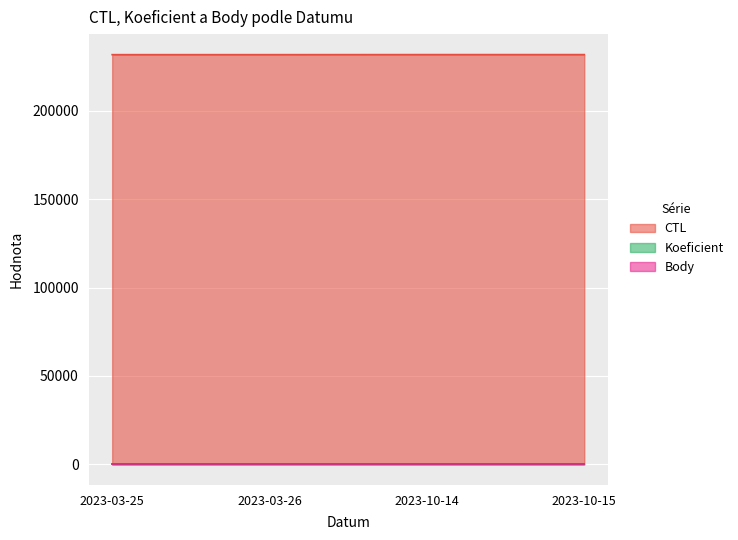

True or false: Body and Koeficient cross at least once.

False